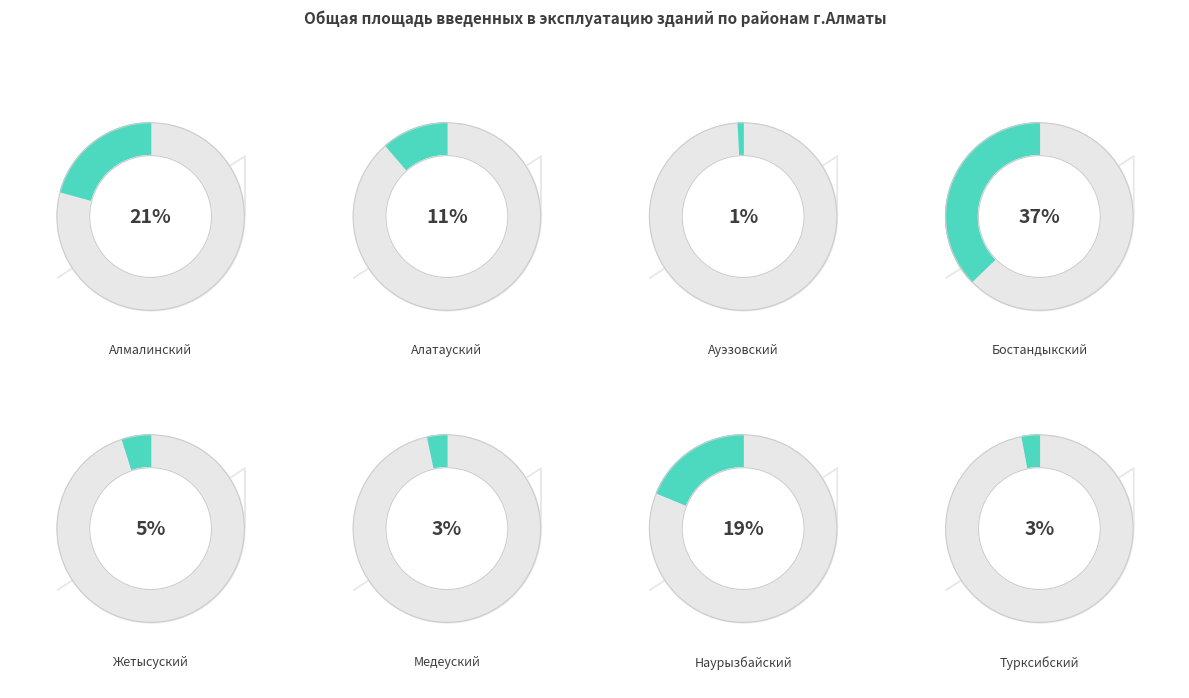

Which slice is the largest?

Бостандыкский